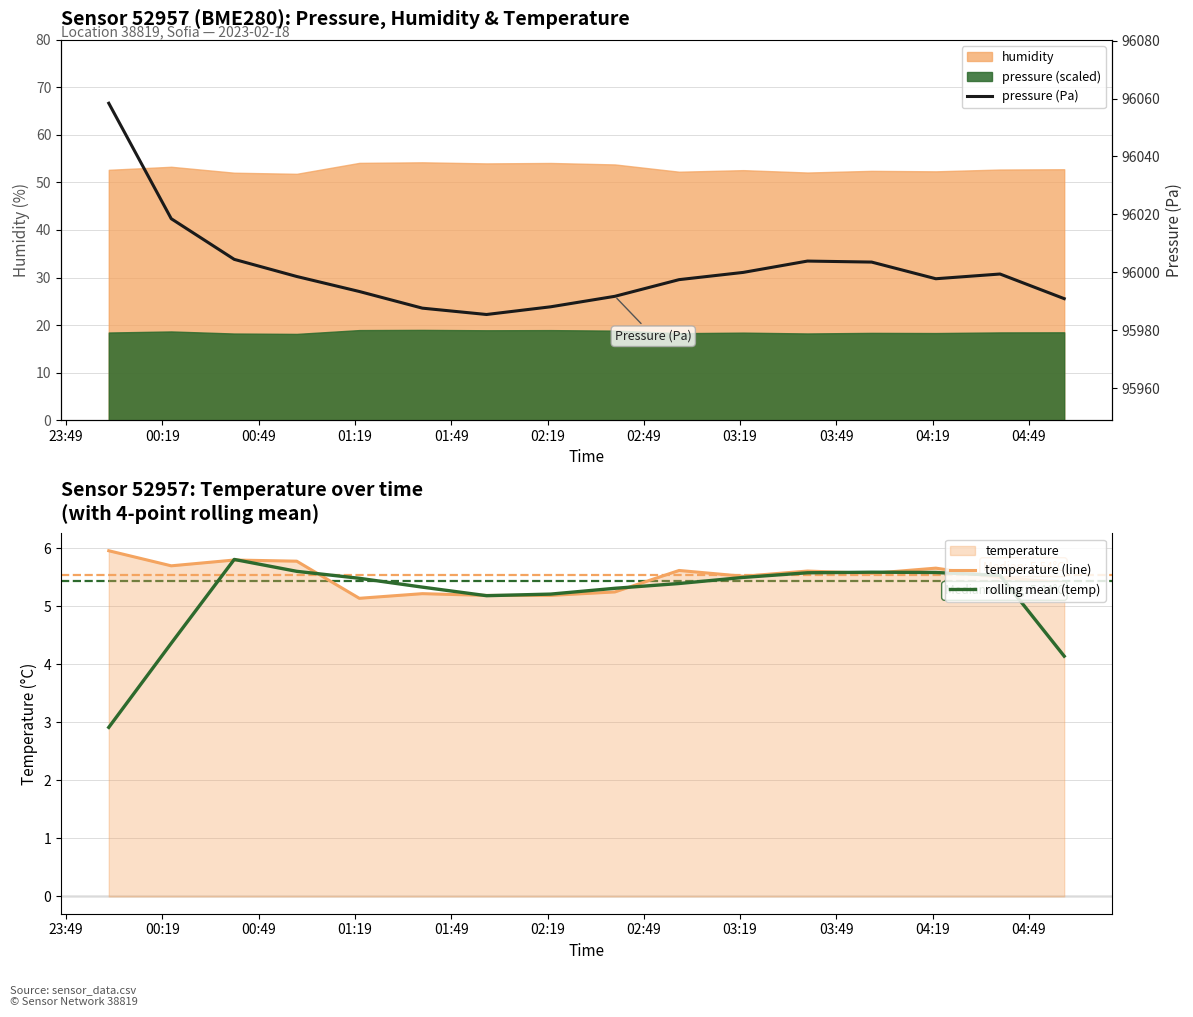

What is the minimum value for rolling mean (temp)?

2.9